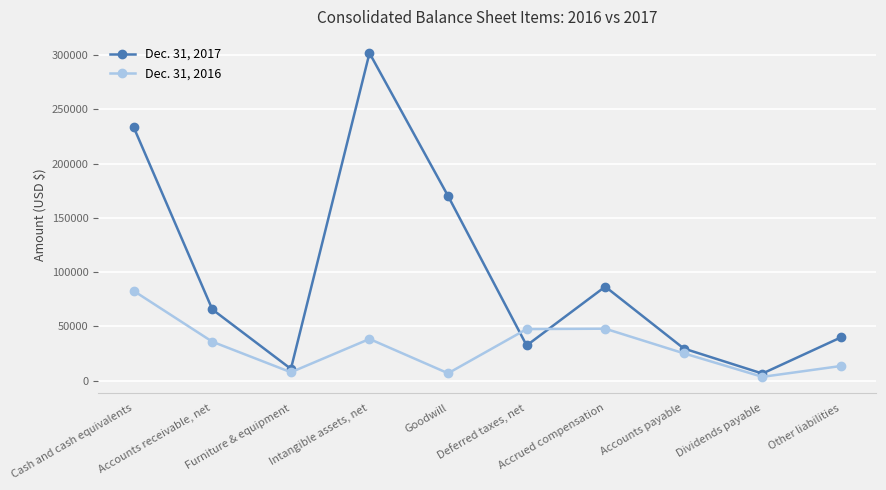

List the series in order of their peak value, highest first.

Dec. 31, 2017, Dec. 31, 2016